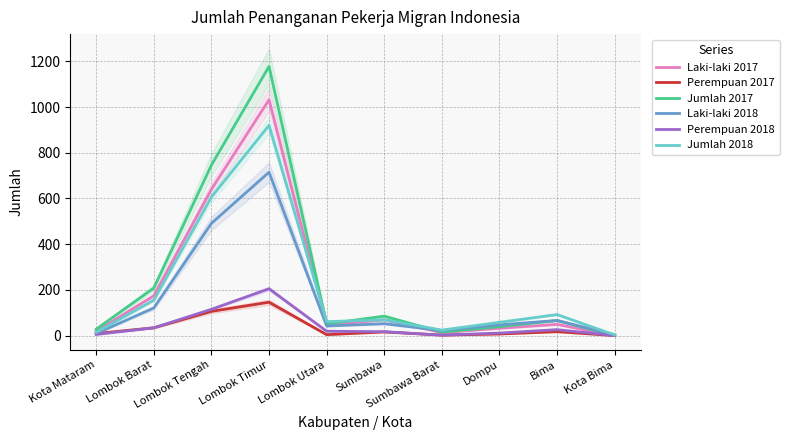

Does the chart display data point markers on the line(s)?

No